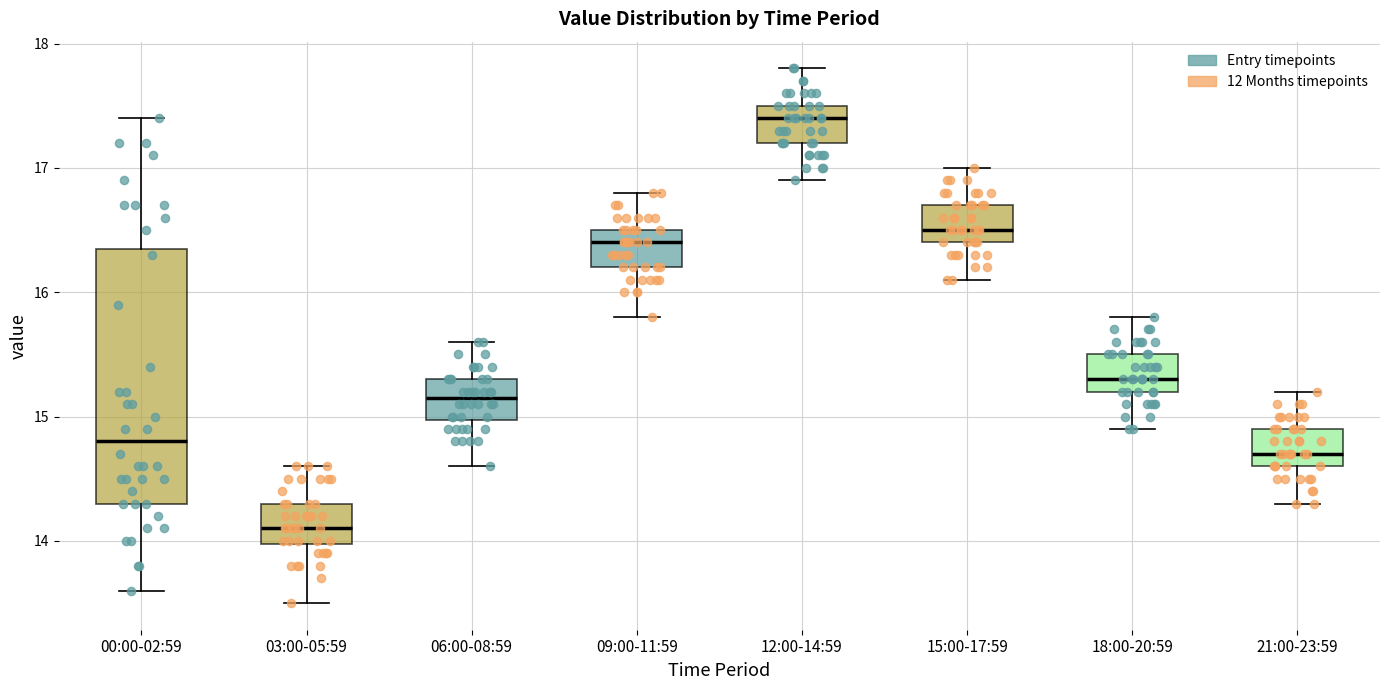

Reading left to right, transcribe this box plot: for each box, give where its median line is, the range the box spans, and where its two whiskers end, as read against the y-axis. The values are not printed on the chart, so give them approximately, as read against the axis.

00:00-02:59: median 14.8, box 14.3 to 16.4, whiskers 13.6 to 17.4
03:00-05:59: median 14.1, box 14.0 to 14.3, whiskers 13.5 to 14.6
06:00-08:59: median 15.2, box 15.0 to 15.3, whiskers 14.6 to 15.6
09:00-11:59: median 16.4, box 16.2 to 16.5, whiskers 15.8 to 16.8
12:00-14:59: median 17.4, box 17.2 to 17.5, whiskers 16.9 to 17.8
15:00-17:59: median 16.5, box 16.4 to 16.7, whiskers 16.1 to 17.0
18:00-20:59: median 15.3, box 15.2 to 15.5, whiskers 14.9 to 15.8
21:00-23:59: median 14.7, box 14.6 to 14.9, whiskers 14.3 to 15.2